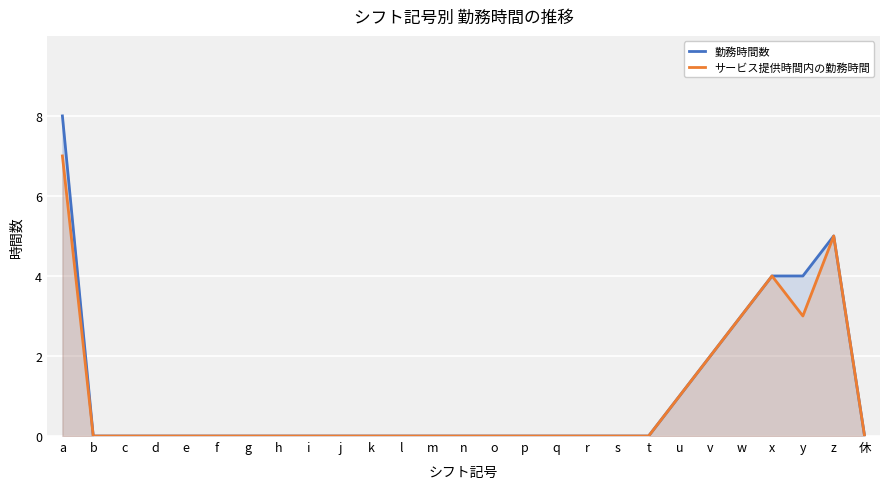

Where is the first local minimum for サービス提供時間内の勤務時間?

y